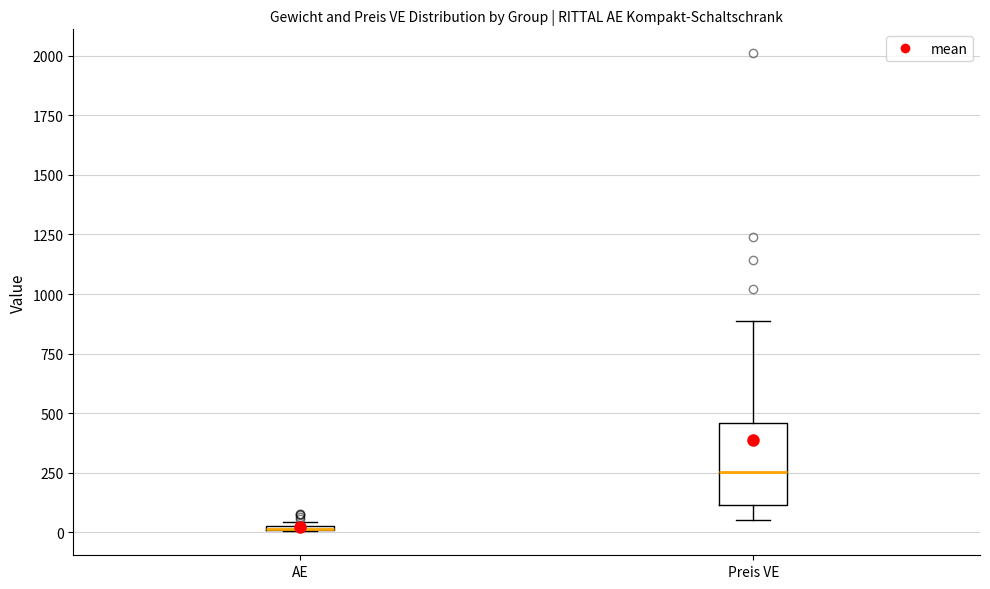

Comparing the boxes themselves (not the whiskers), which one is the tallest?

Preis VE